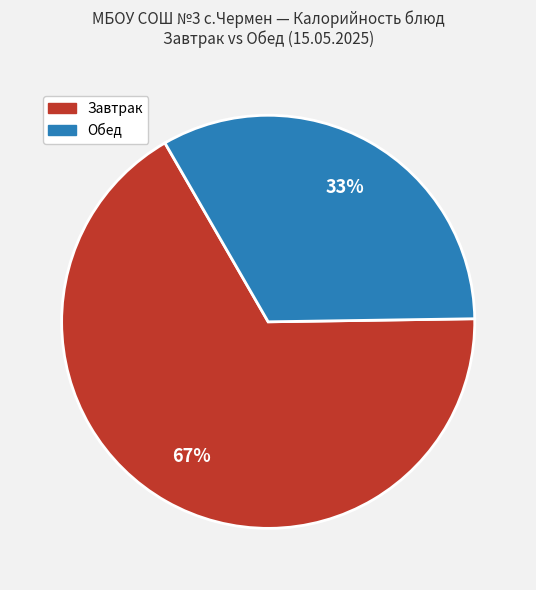

To the nearest percent, what is the difference between the largest and smallest slice percentages?

34%